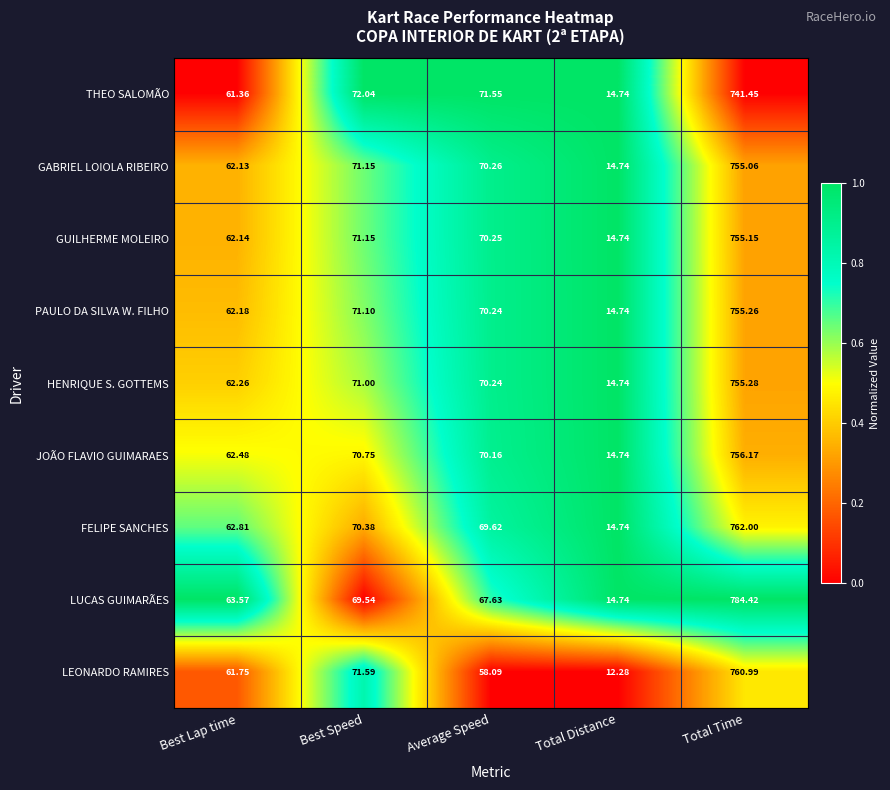

Which category has the highest value across all series?

Total Time